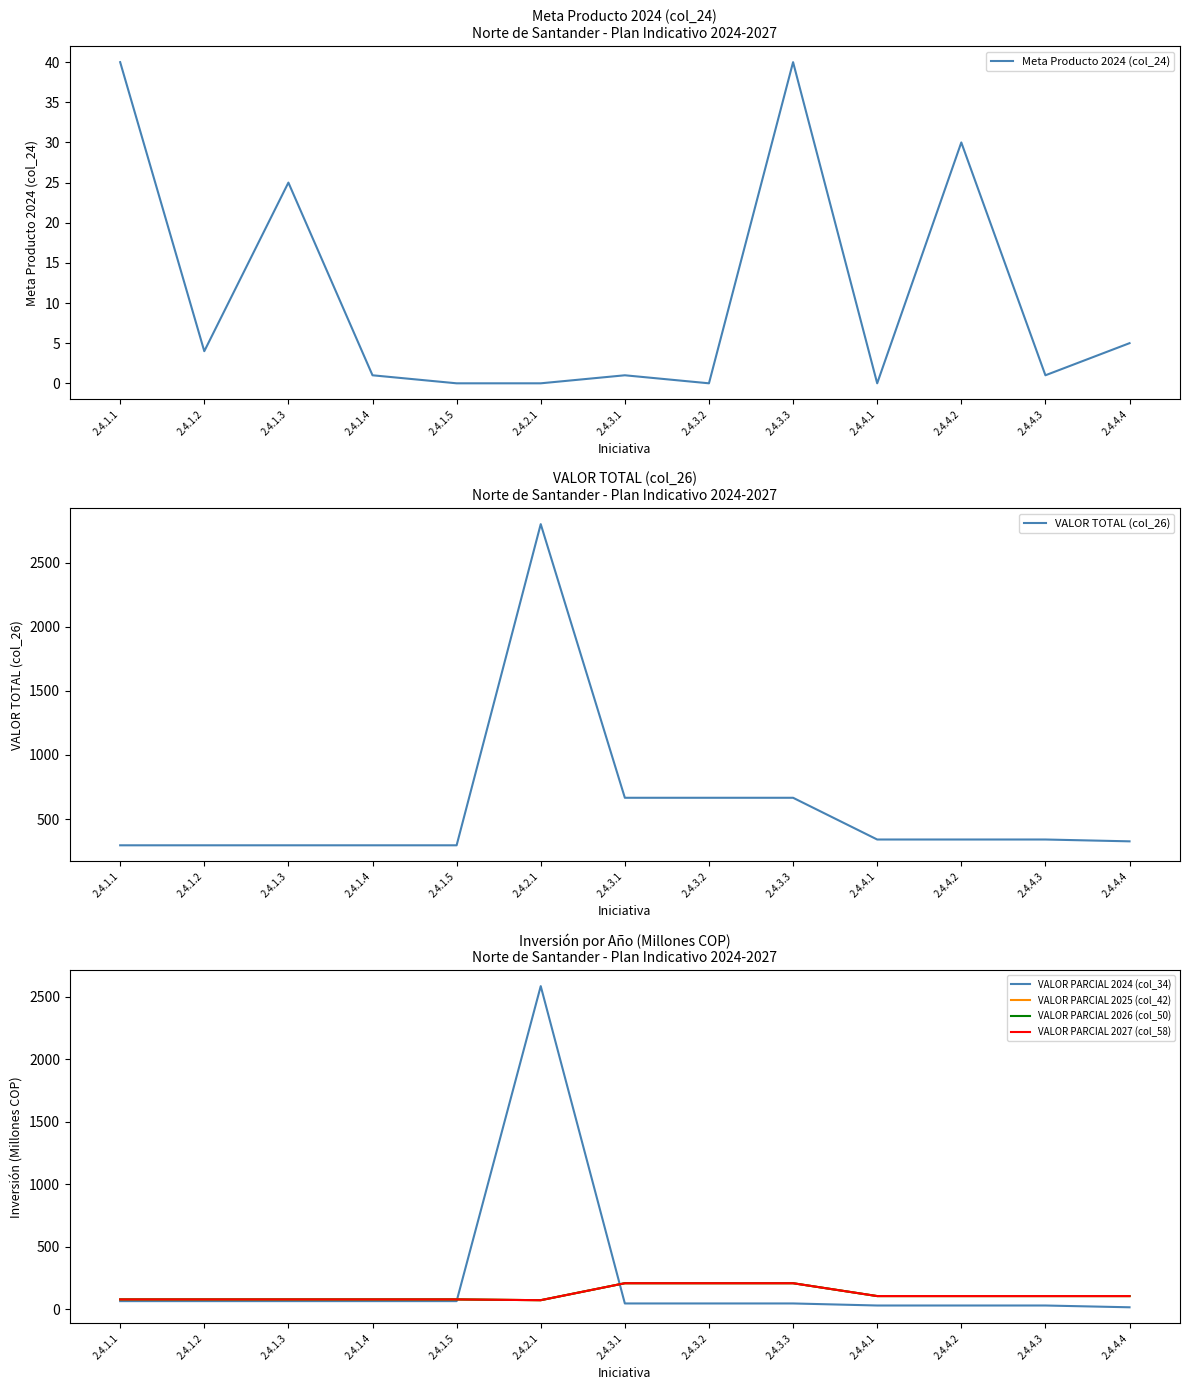

True or false: VALOR PARCIAL 2025 (col_42) and VALOR PARCIAL 2027 (col_58) intersect in this chart.

False